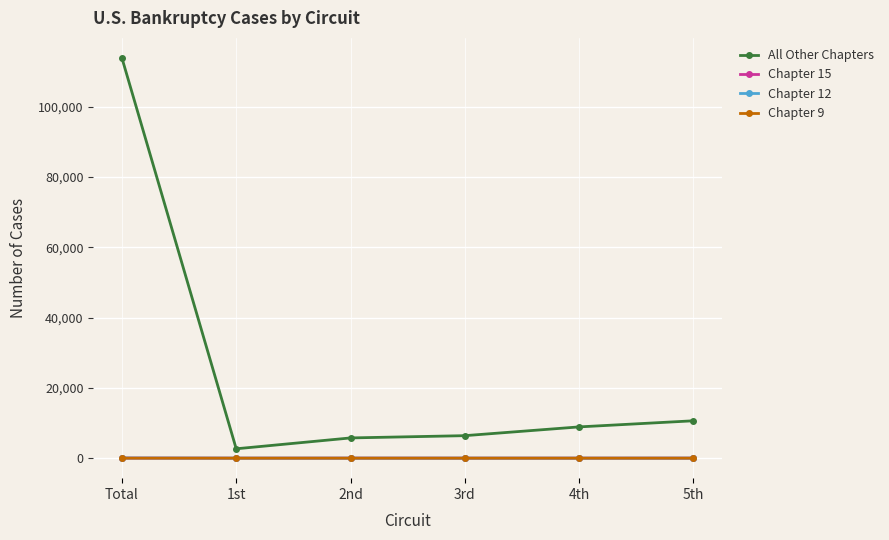

In Chapter 15, how many points are lower than both neighbors (excluding endpoints)?

2